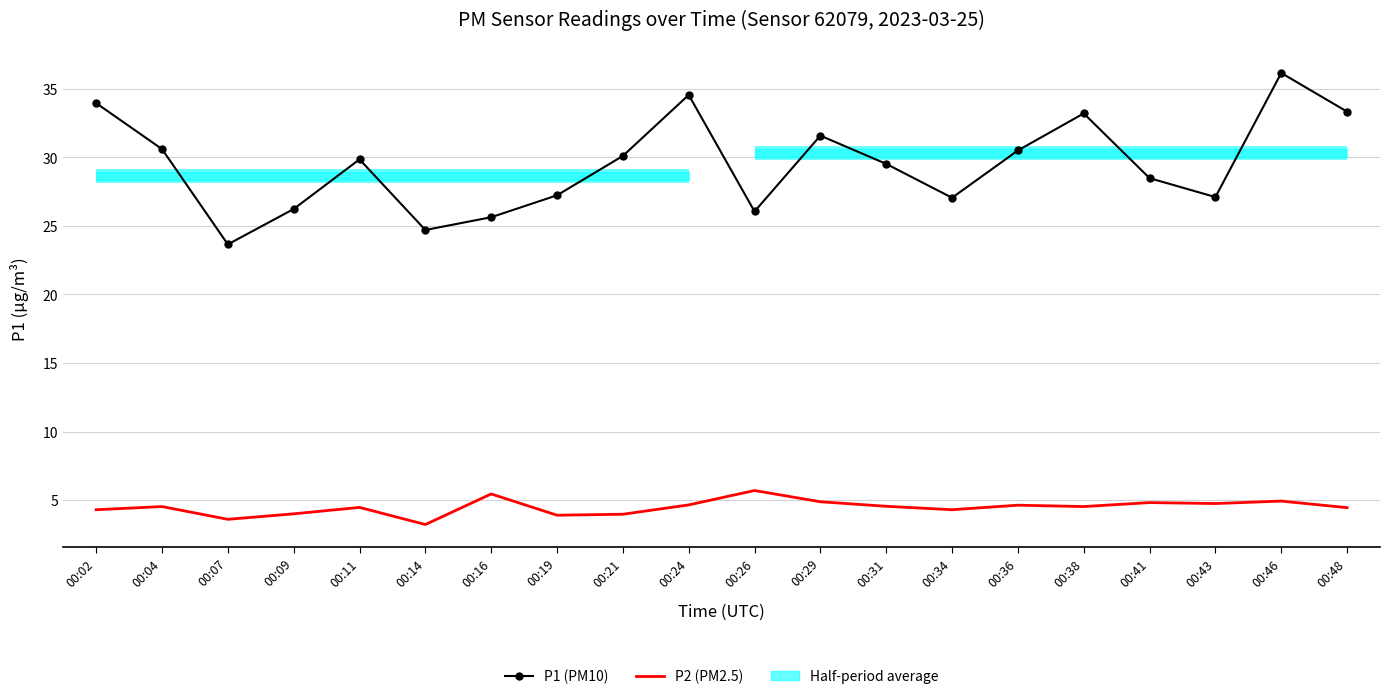

What is the sum of the P1 (PM10) values at 00:14 and 00:43?

51.8